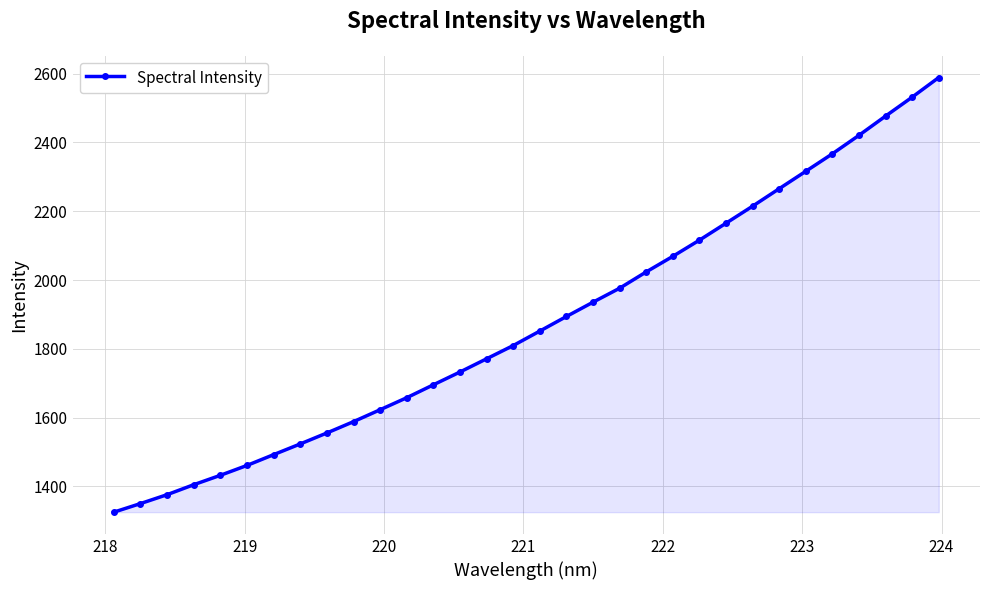

What is the sum of all values?

60009.5